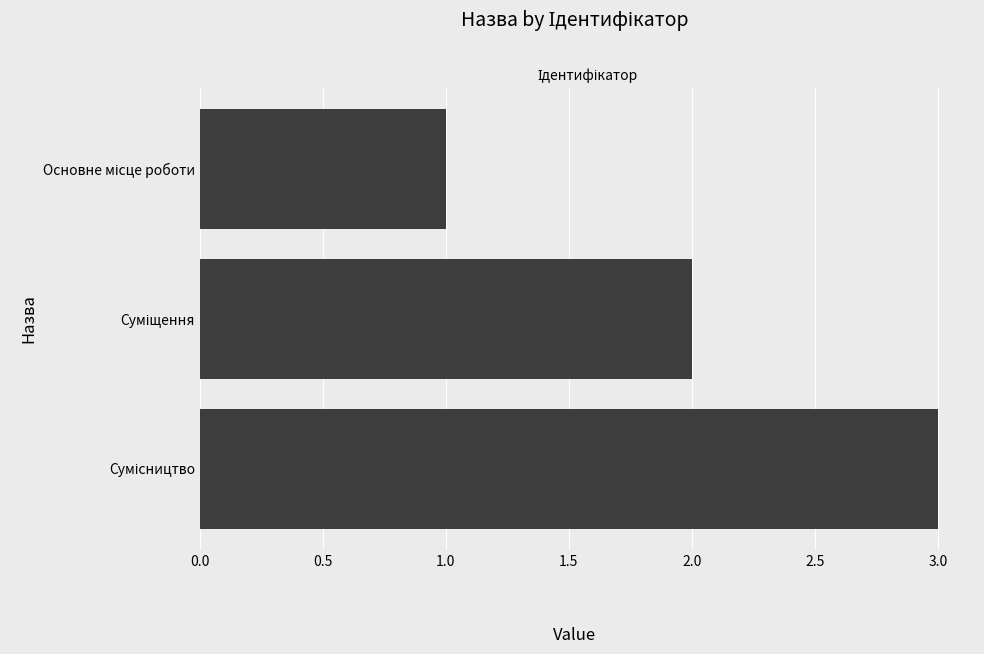

What is the maximum value shown in the chart?

3